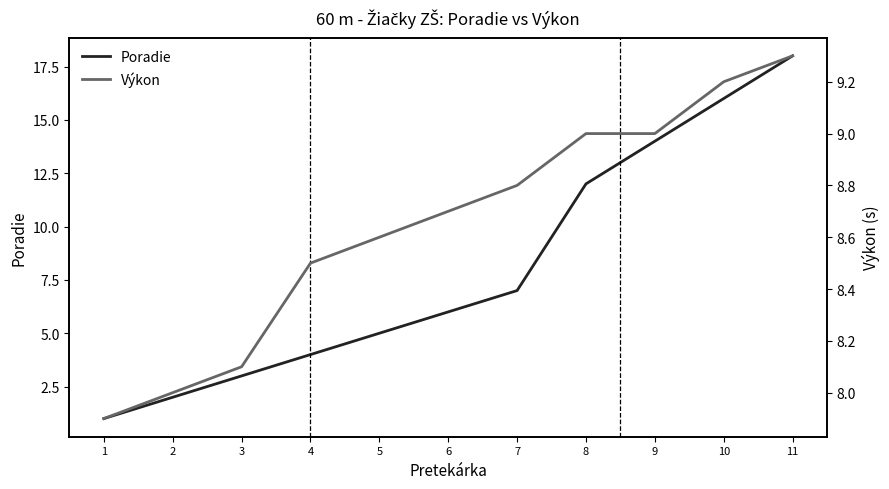

At which label does Poradie first exceed 6?

7